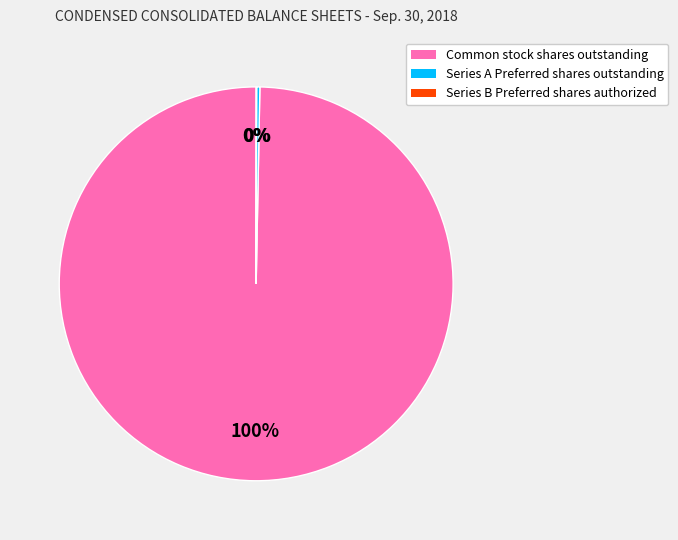

Is there any slice that represents more than half of the pie?

Yes